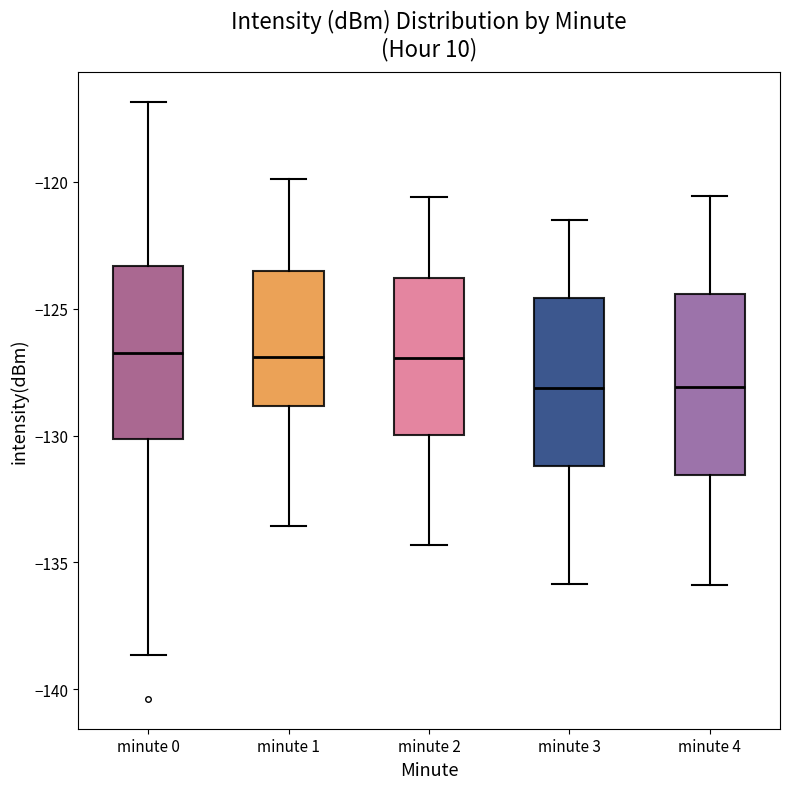

Reading left to right, read every box against the y-axis: the position of its median line, the range the box covers, and the ends of its whiskers. The values are not printed on the chart, so give them approximately, as read against the axis.

minute 0: median -127.0, box -130.0 to -123.5, whiskers -138.5 to -117.0
minute 1: median -127.0, box -129.0 to -123.5, whiskers -133.5 to -120.0
minute 2: median -127.0, box -130.0 to -124.0, whiskers -134.5 to -120.5
minute 3: median -128.0, box -131.0 to -124.5, whiskers -136.0 to -121.5
minute 4: median -128.0, box -131.5 to -124.5, whiskers -136.0 to -120.5